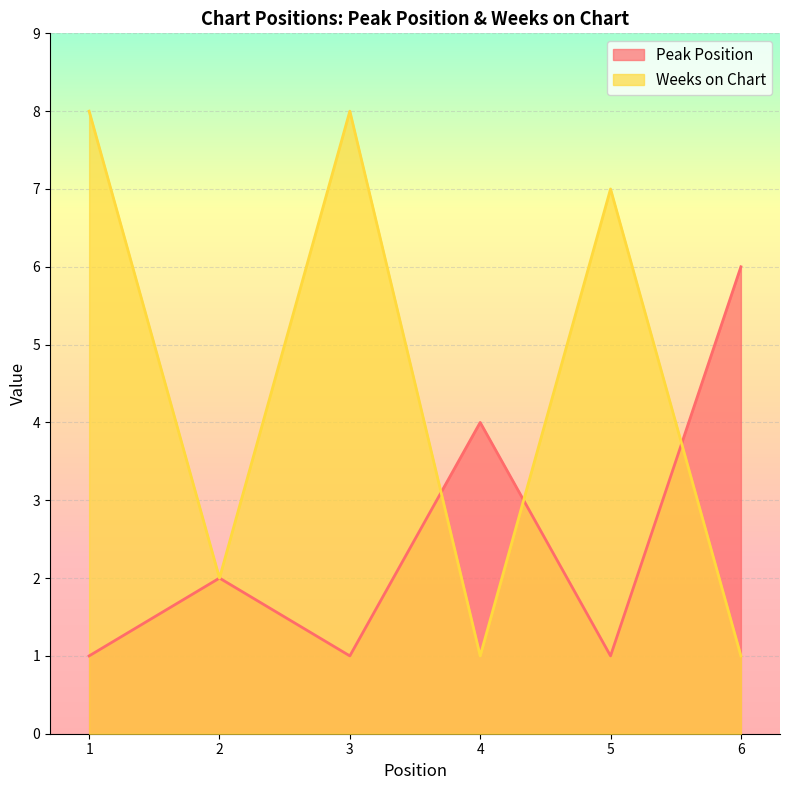

List the series in order of their peak value, highest first.

Weeks on Chart, Peak Position